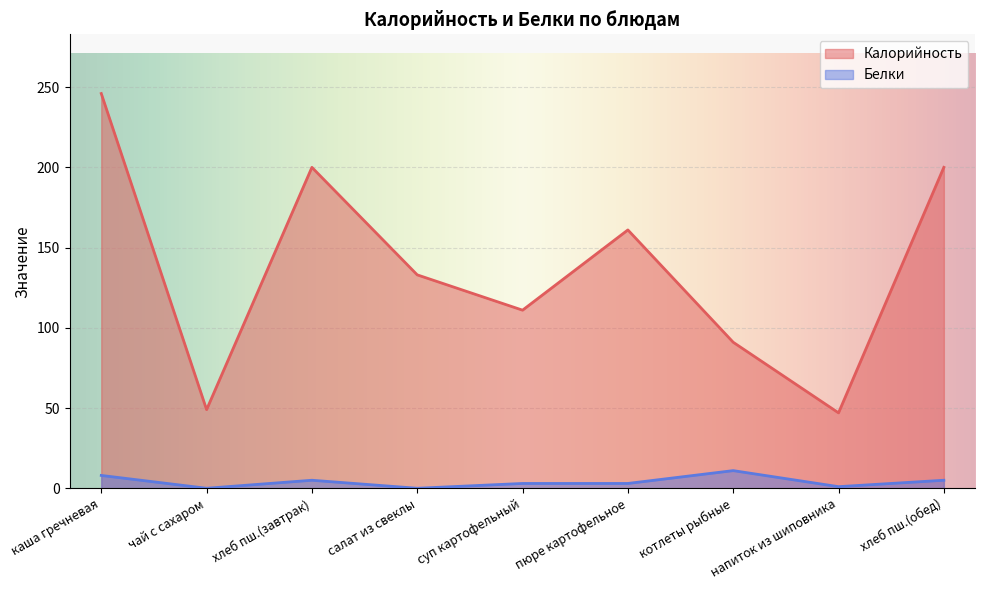

Reading right to left, list all the values displayed in this chart.

Калорийность: 200	47	91	161	111	133	200	49	246
Белки: 5	1	11	3	3	0	5	0	8